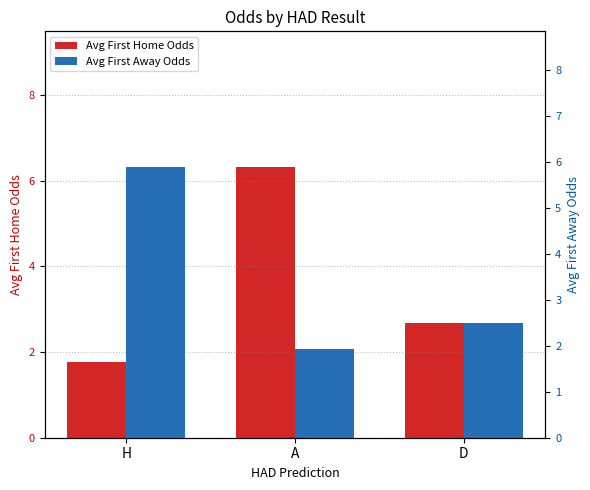

Where does the Avg First Home Odds series first go above 2?

A